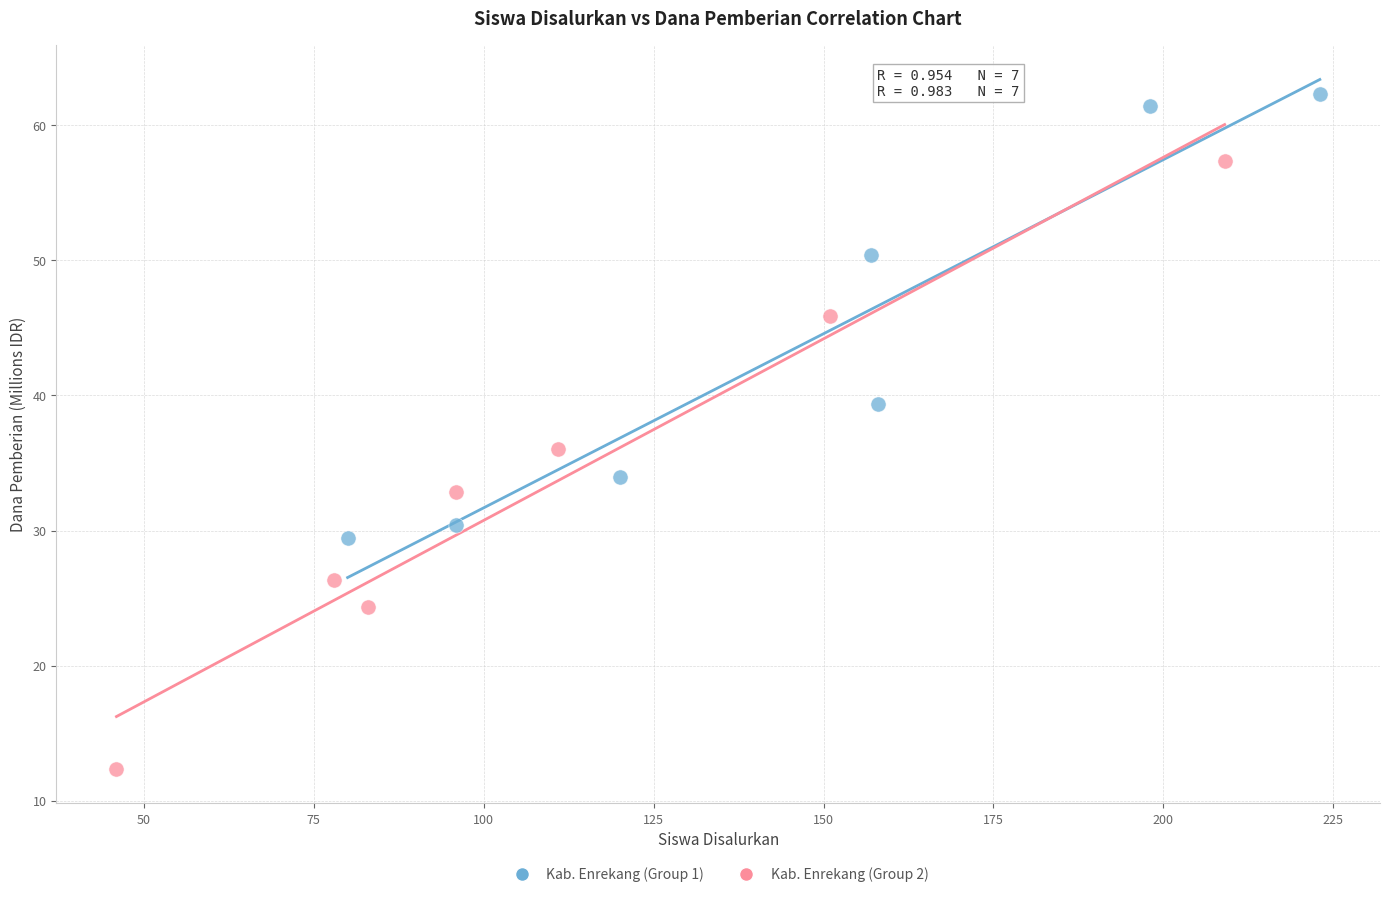

Which series reaches the minimum Y coordinate?

Kab. Enrekang (Group 2)